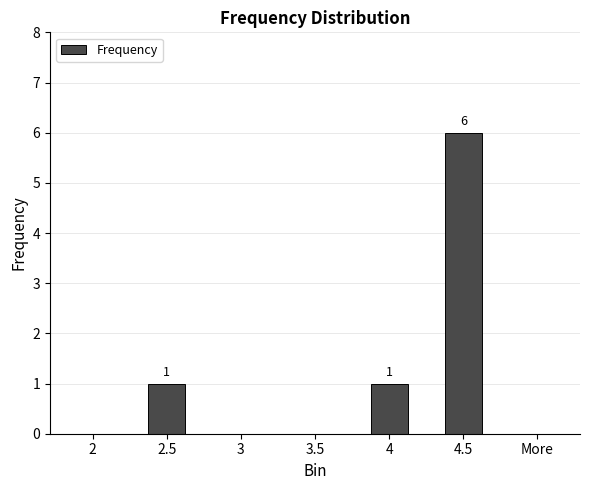

What is the maximum value shown in the chart?

6